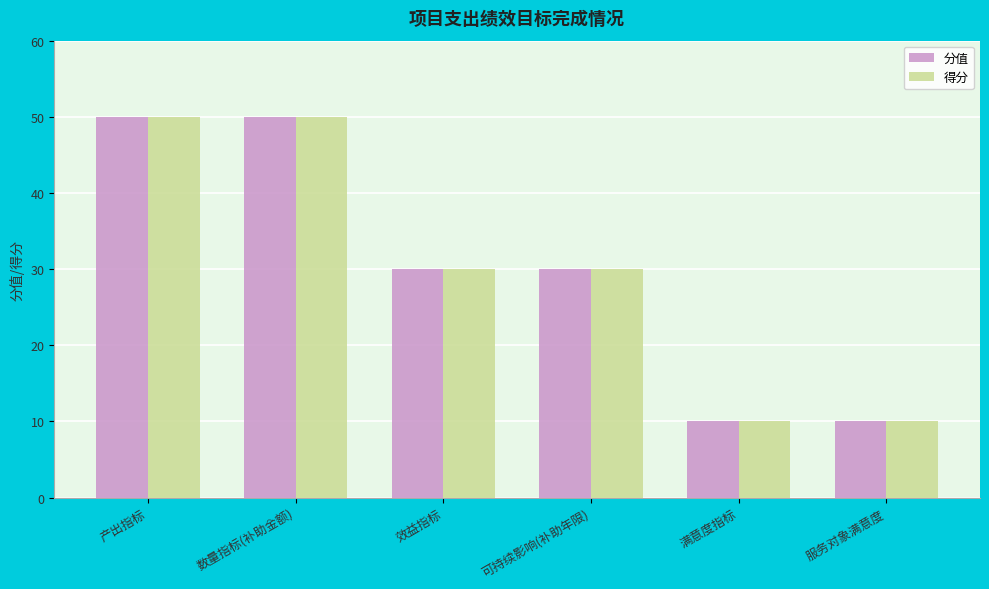

What is the average value of the 分值 series?

30